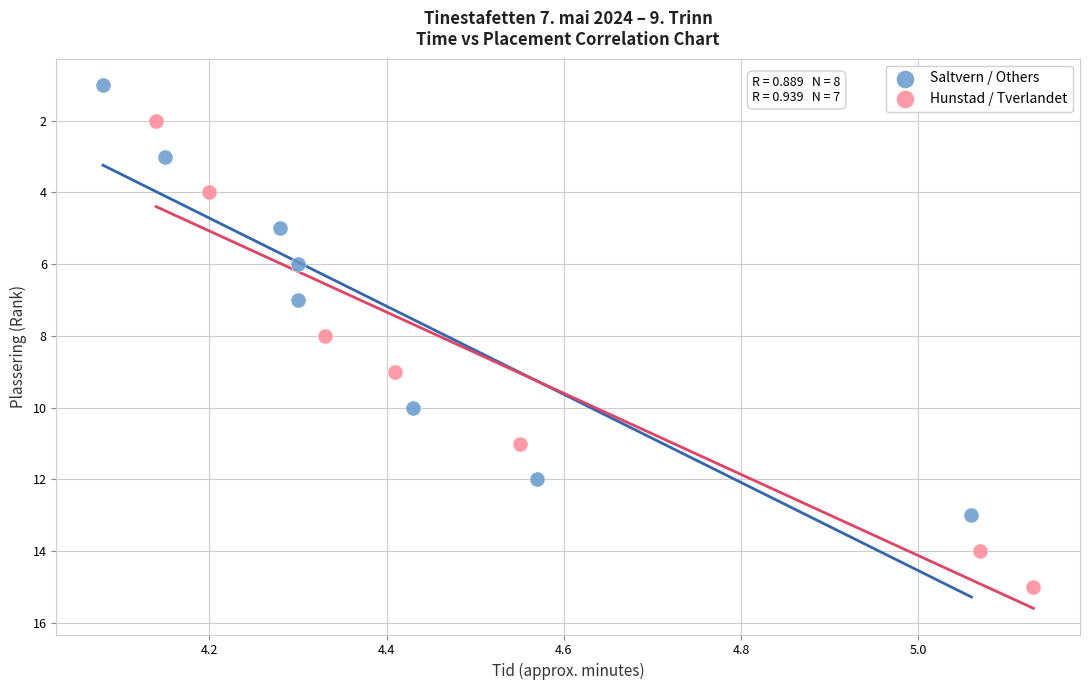

What are all the series names shown in the legend?

Saltvern / Others, Hunstad / Tverlandet